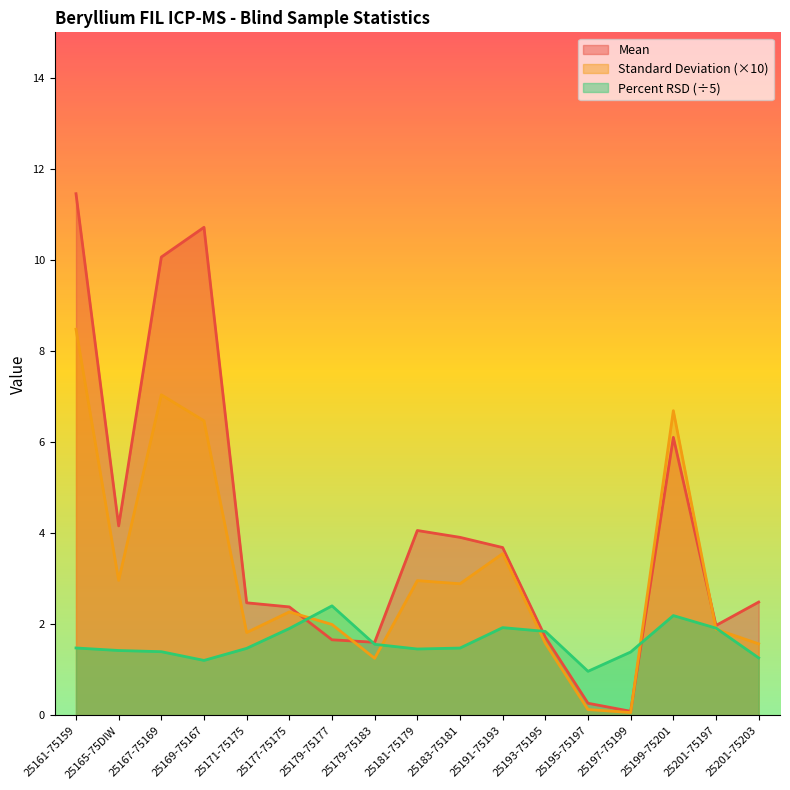

How many data points in Mean are above 2?

11